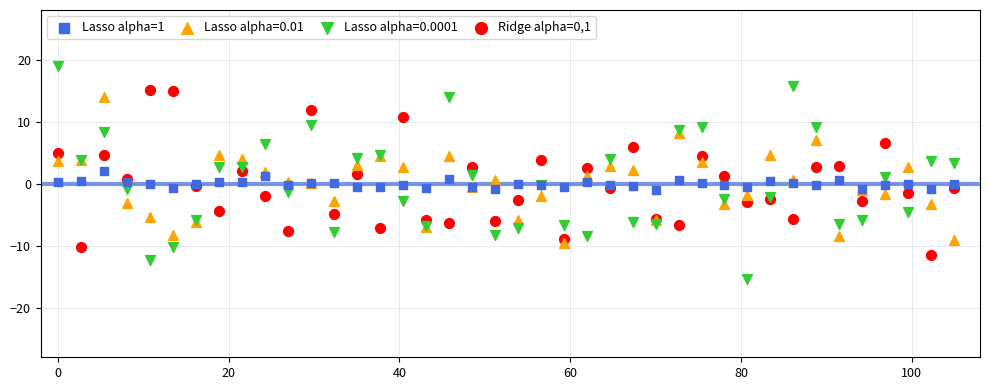

Which series has the widest spread of Y values?

Lasso alpha=0.0001